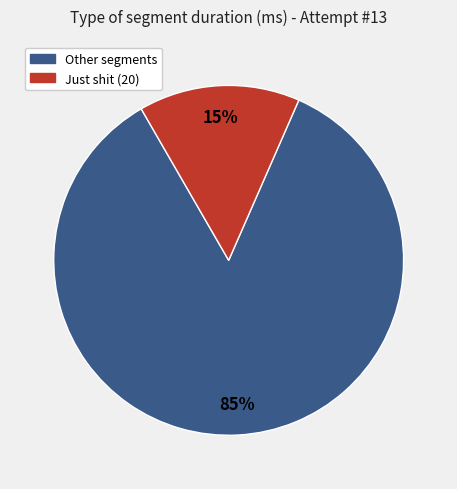

To the nearest percent, what is the average slice percentage?

50%